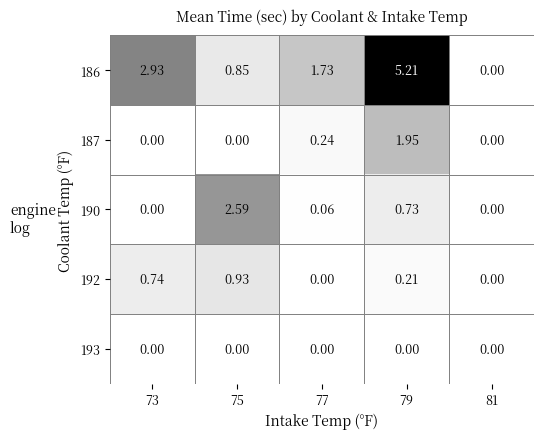

Is the value of 190 at 77 greater than the value of 187 at 81?

Yes